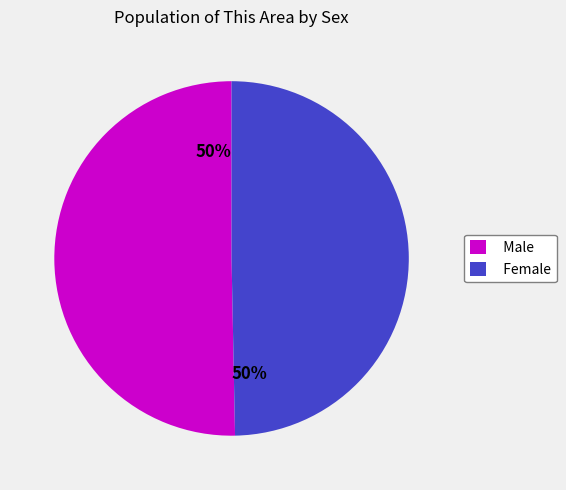

To the nearest percent, what portion does Female represent?

50%